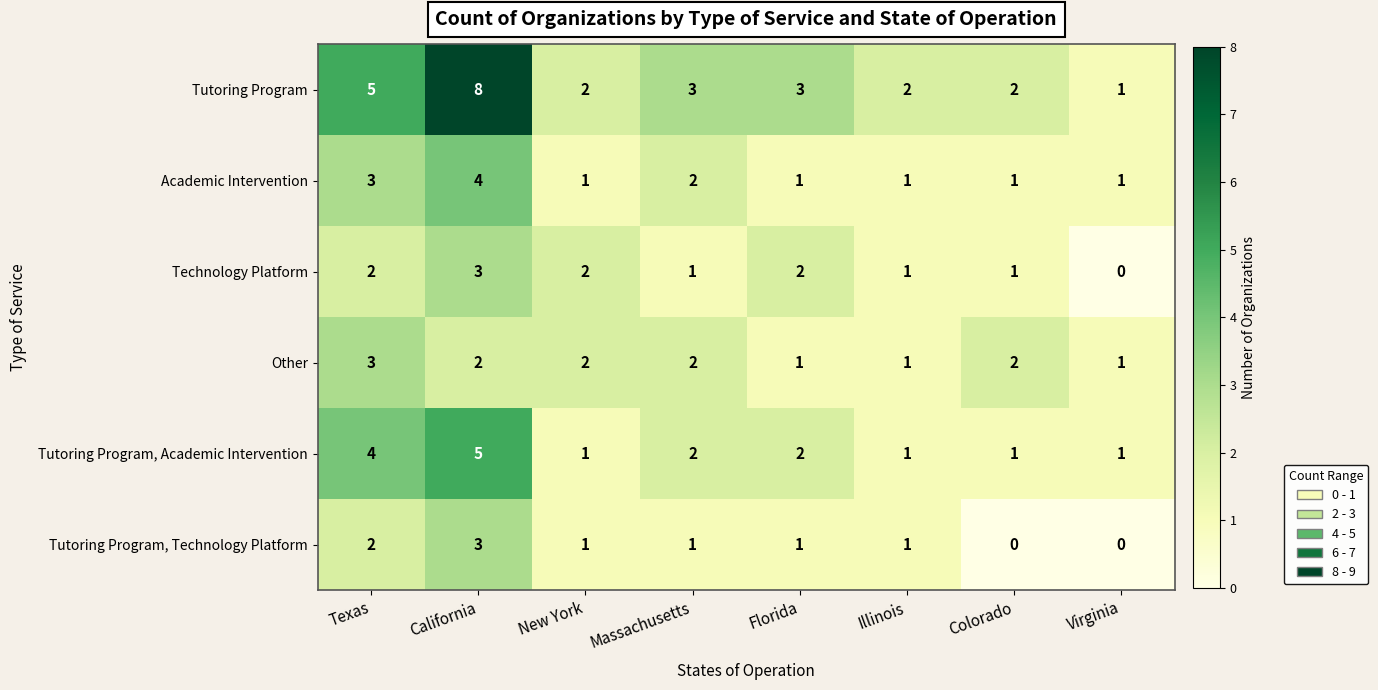

True or false: Academic Intervention has a value of 5 at Texas.

False